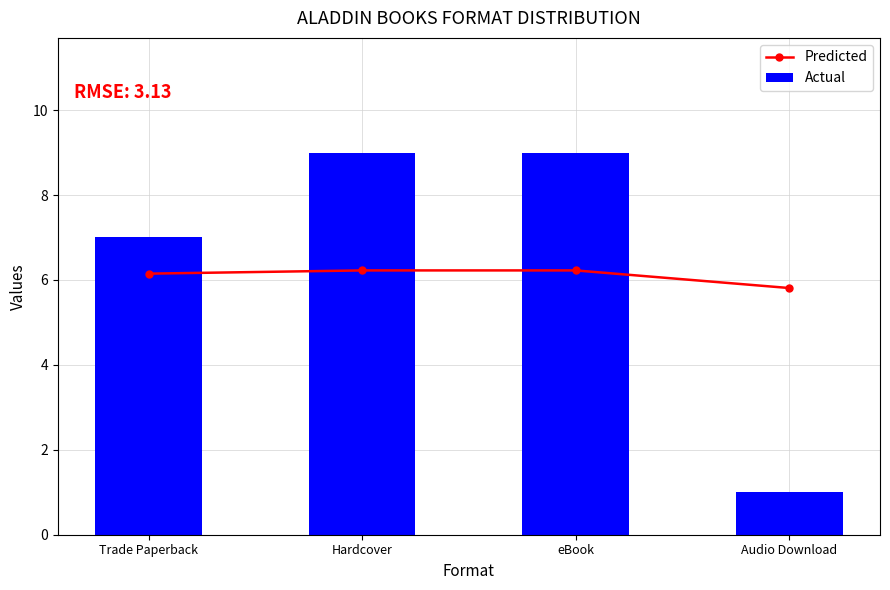

At which category is the sum across all series the highest?

Hardcover